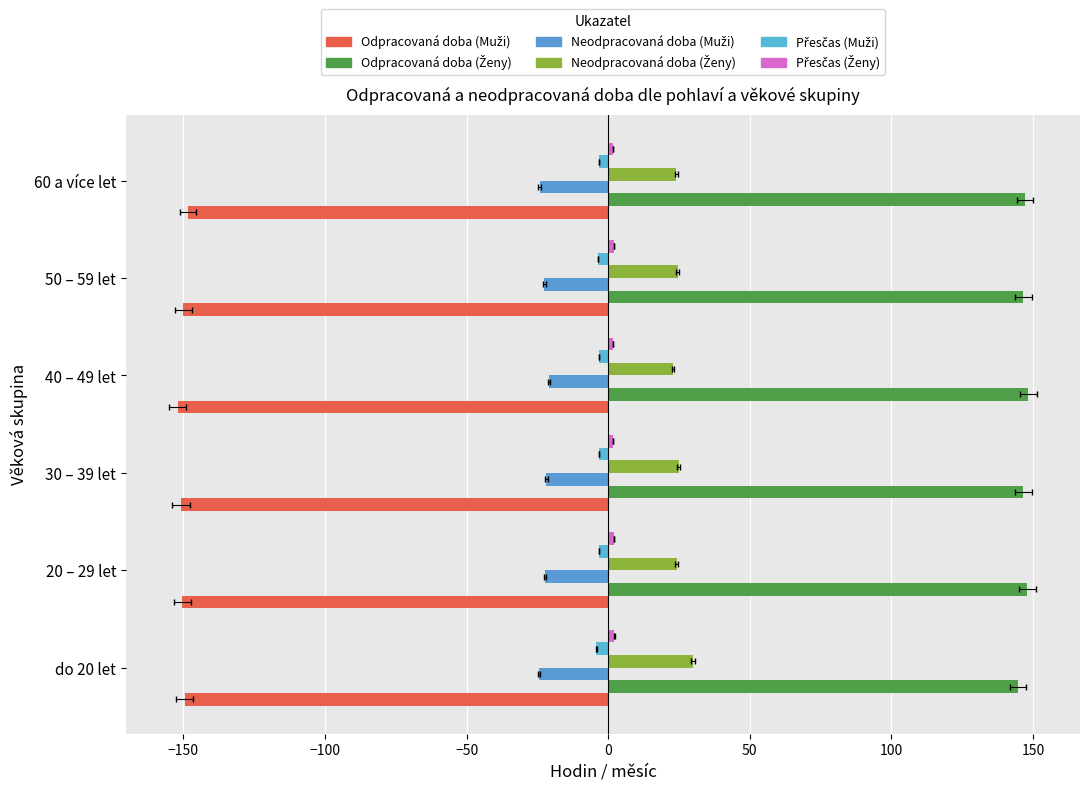

What is the total value across all series at 60 a více let?

-3.1